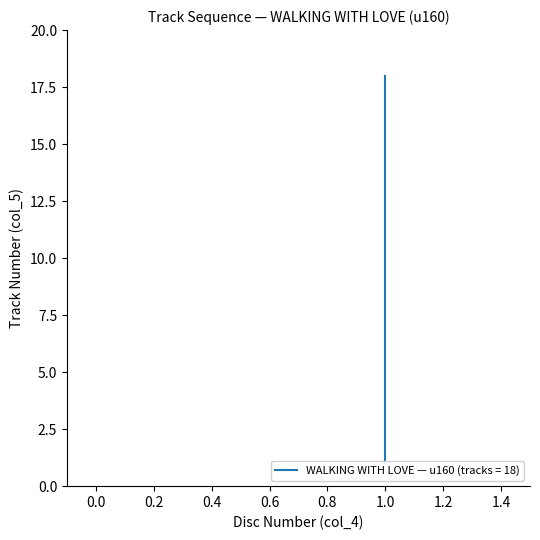

Reading right to left, what are all the values shown in this chart?

1=18	1=17	1=16	1=15	1=14	1=13	1=12	1=11	1=10	1=9	1=8	1=7	1=6	1=5	1=4	1=3	1=2	1=1